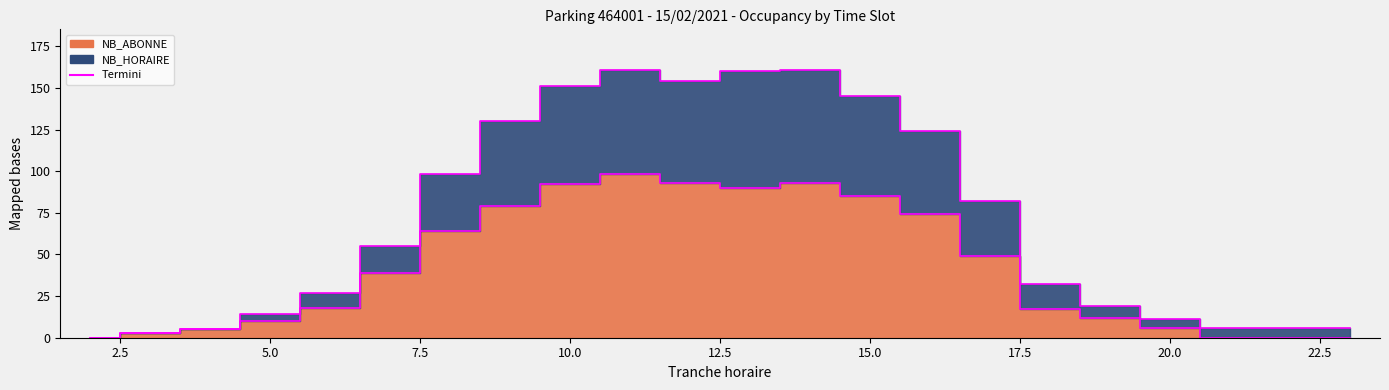

Is the value of NB_ABONNE edge at 0.0 greater than the value of NB_HORAIRE edge at 5.0?

No